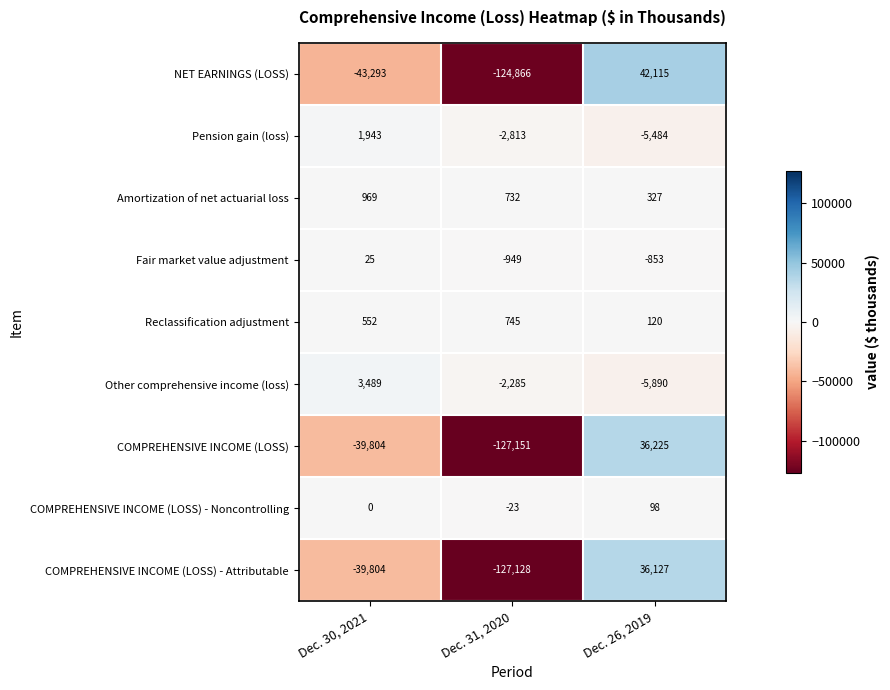

Is it true that NET EARNINGS (LOSS) equals -43293 at Dec. 30, 2021?

True